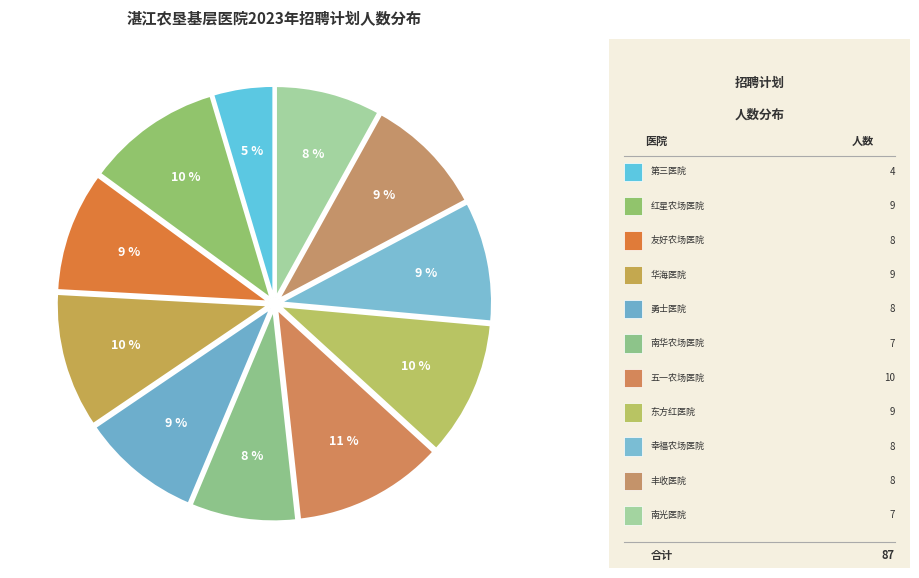

Count the number of slices in the pie.

11